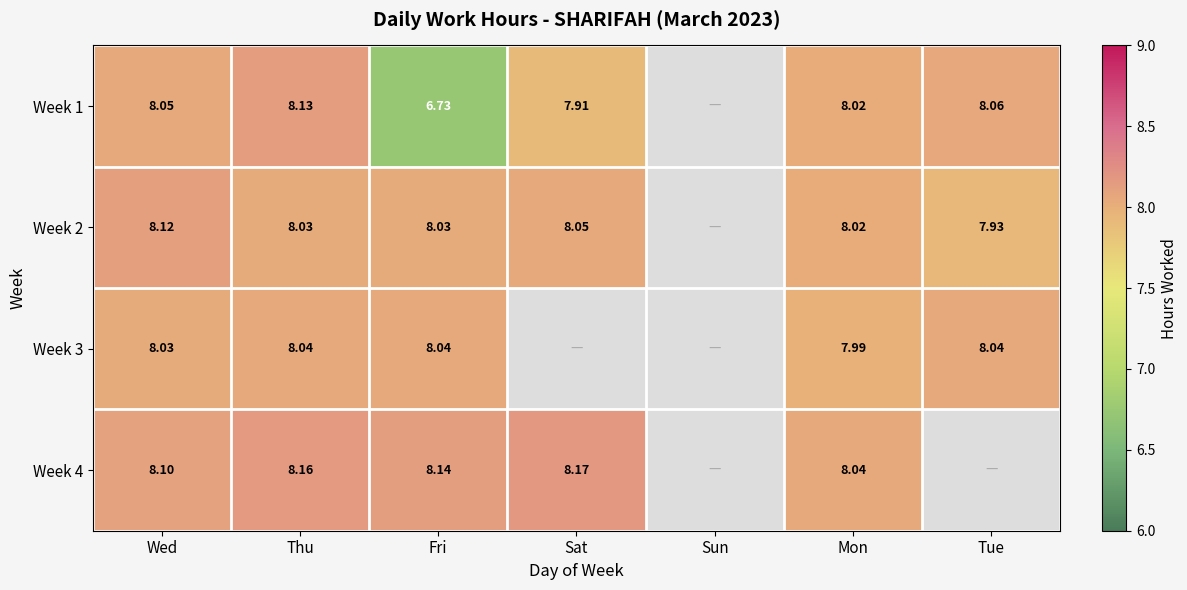

Is it true that Week 4 equals 13.7 at Mon?

False